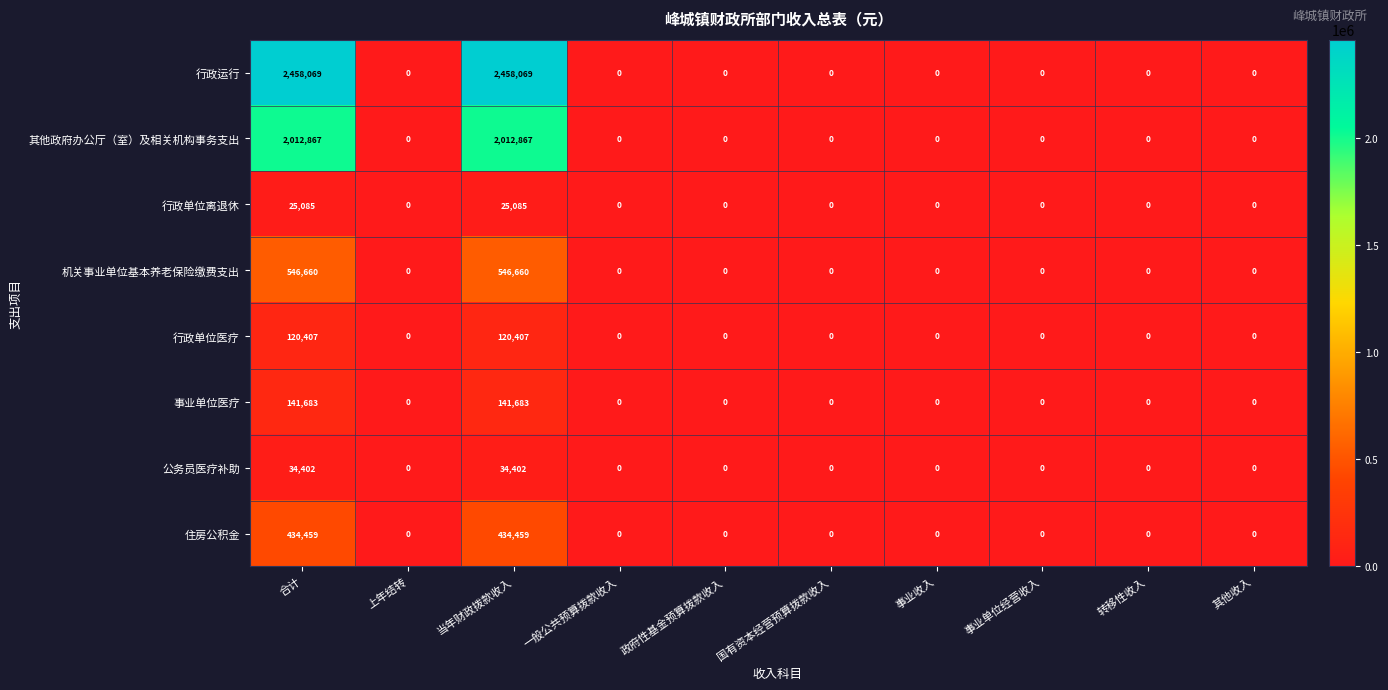

List the series in order of their peak value, lowest first.

行政单位离退休, 公务员医疗补助, 行政单位医疗, 事业单位医疗, 住房公积金, 机关事业单位基本养老保险缴费支出, 其他政府办公厅（室）及相关机构事务支出, 行政运行